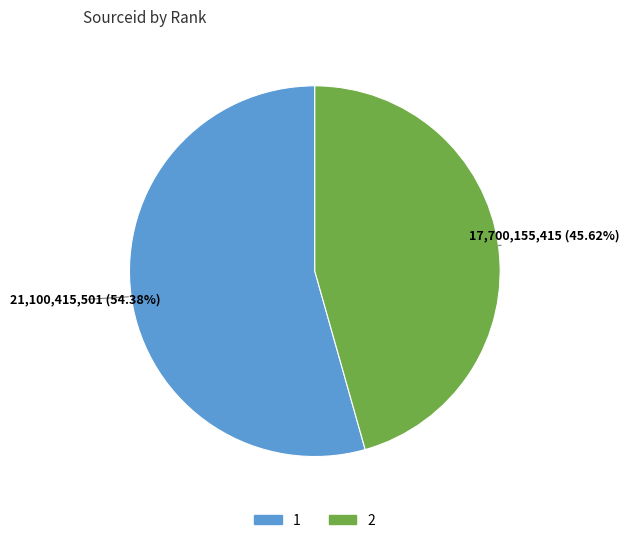

What percentage is the 1 slice, to the nearest percent?

54%